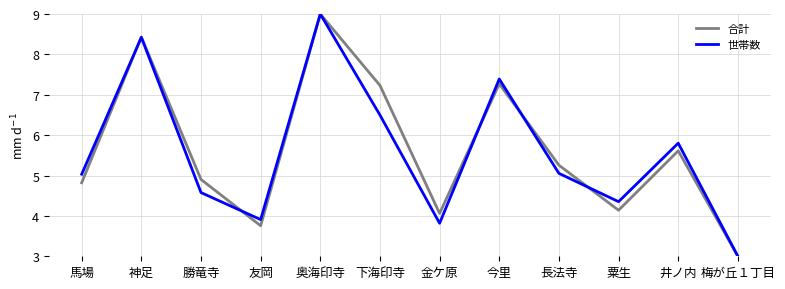

True or false: 合計 has more than 2 interior local peaks.

True